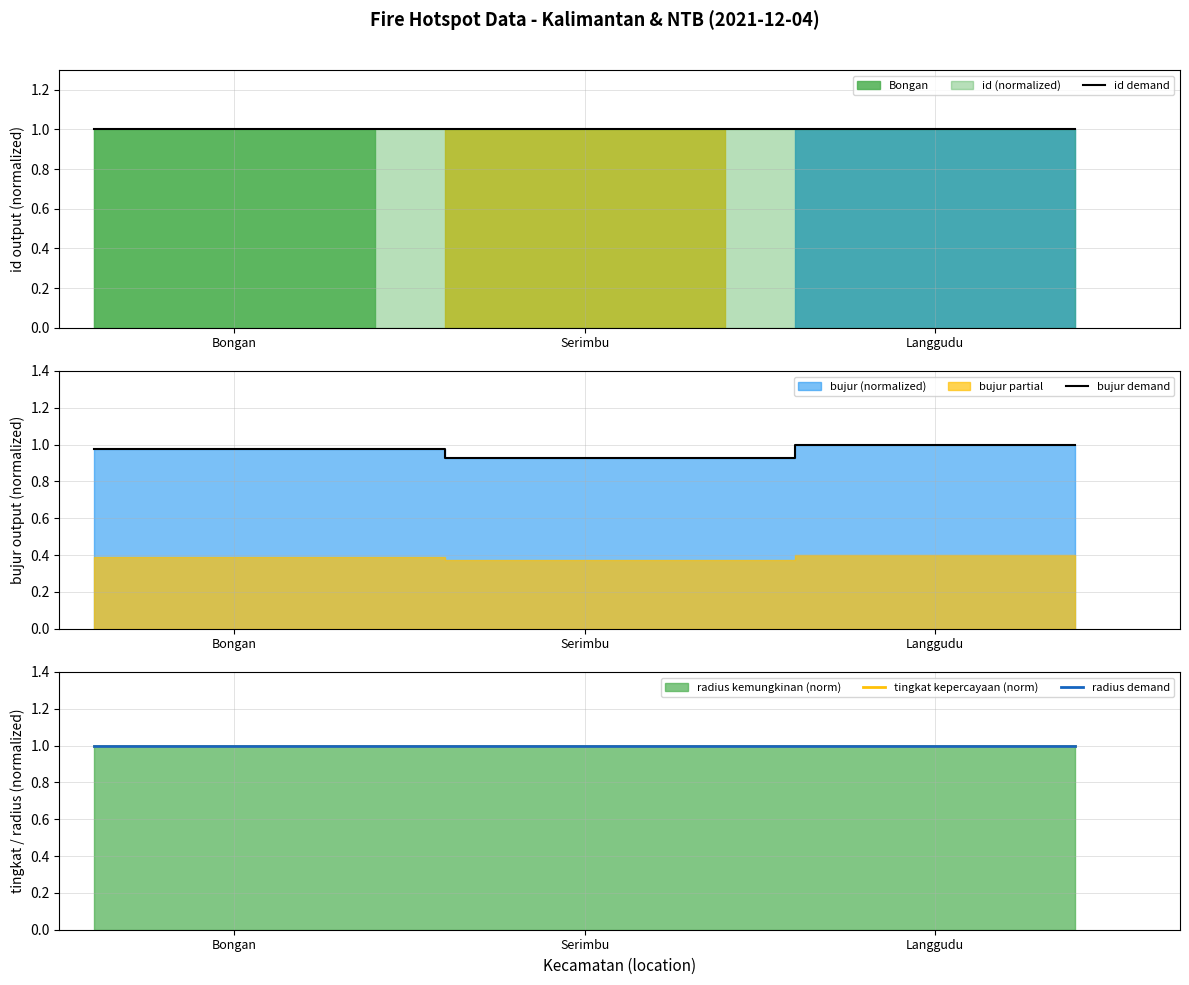

True or false: tingkat kepercayaan (norm) and radius demand cross at least once.

False